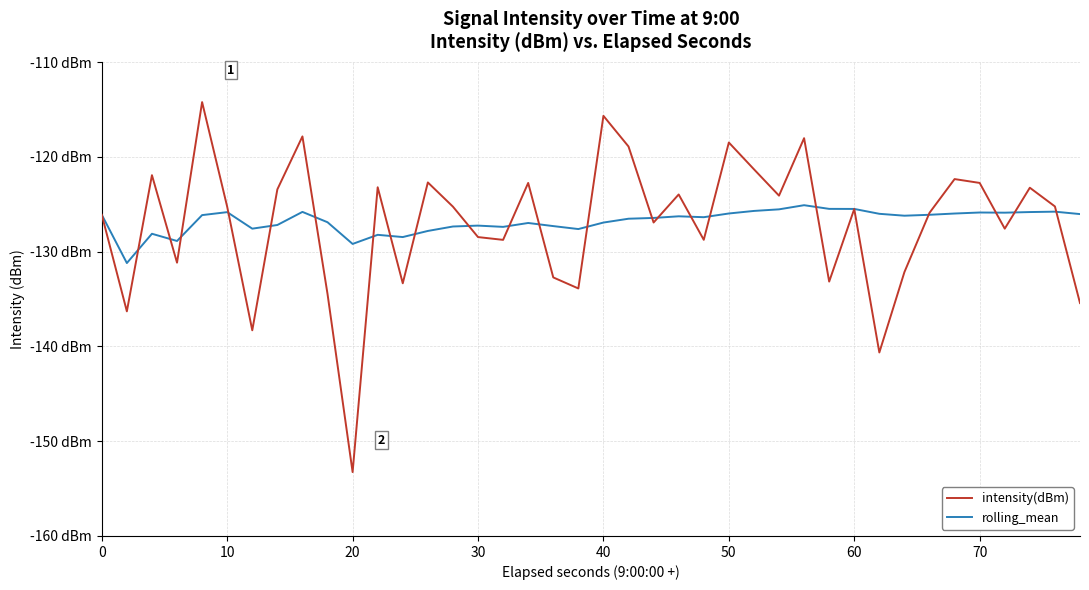

Does the chart display data point markers on the line(s)?

No